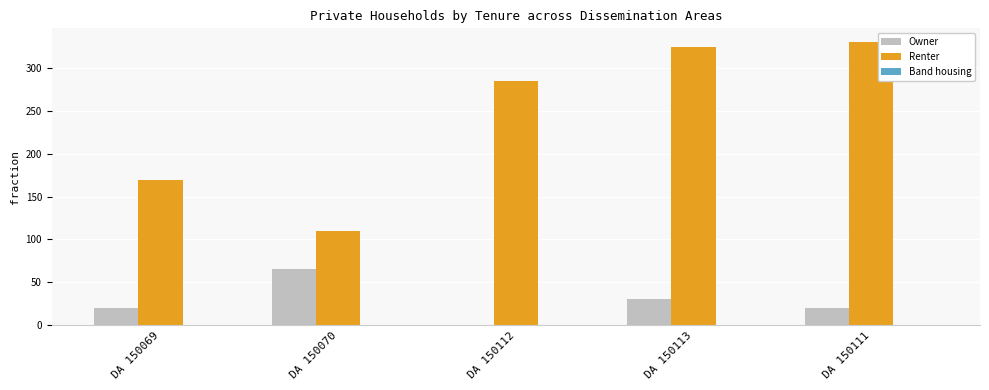

Which series changed the most between DA 150069 and DA 150113?

Renter